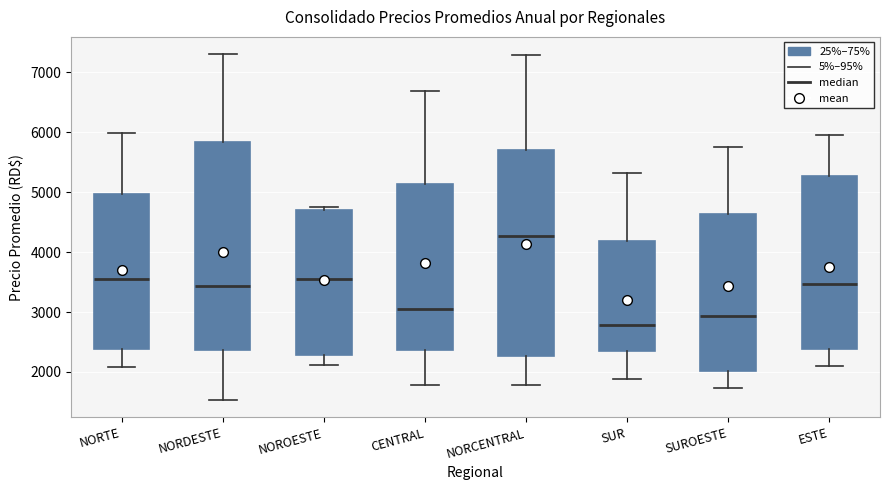

Reading left to right, read every box against the y-axis: the position of its median line, the range the box covers, and the ends of its whiskers. The values are not printed on the chart, so give them approximately, as read against the axis.

NORTE: median 3600, box 2400 to 5000, whiskers 2100 to 6000
NORDESTE: median 3400, box 2400 to 5800, whiskers 1500 to 7300
NOROESTE: median 3600, box 2300 to 4700, whiskers 2100 to 4800
CENTRAL: median 3000, box 2400 to 5100, whiskers 1800 to 6700
NORCENTRAL: median 4300, box 2300 to 5700, whiskers 1800 to 7300
SUR: median 2800, box 2300 to 4200, whiskers 1900 to 5300
SUROESTE: median 2900, box 2000 to 4600, whiskers 1700 to 5800
ESTE: median 3500, box 2400 to 5300, whiskers 2100 to 6000